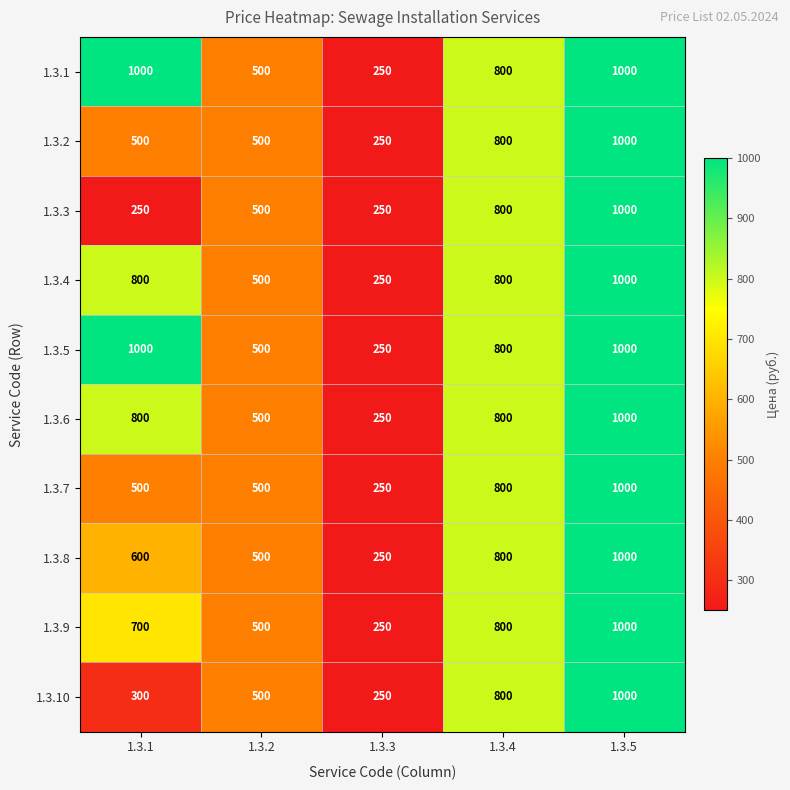

What is the spread (max minus min) of values at 1.3.1?

750